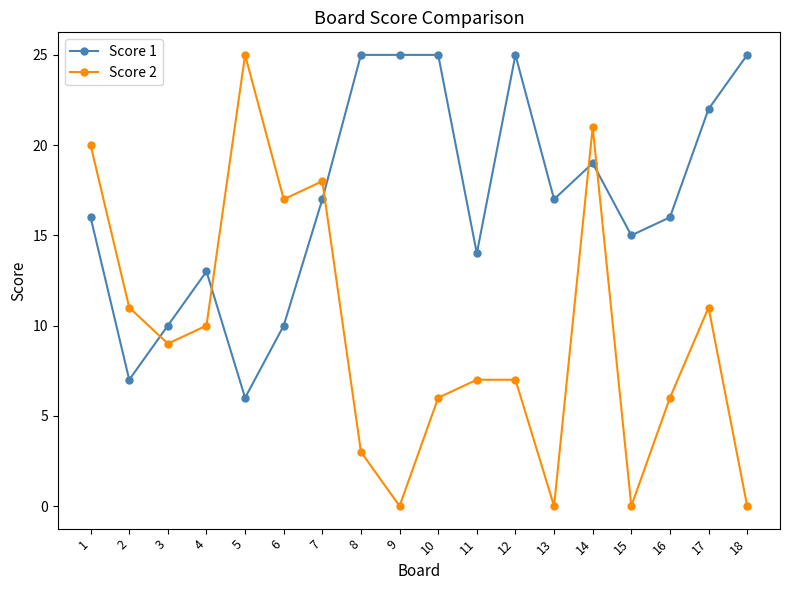

At how many categories does at least one series exceed 0?

18